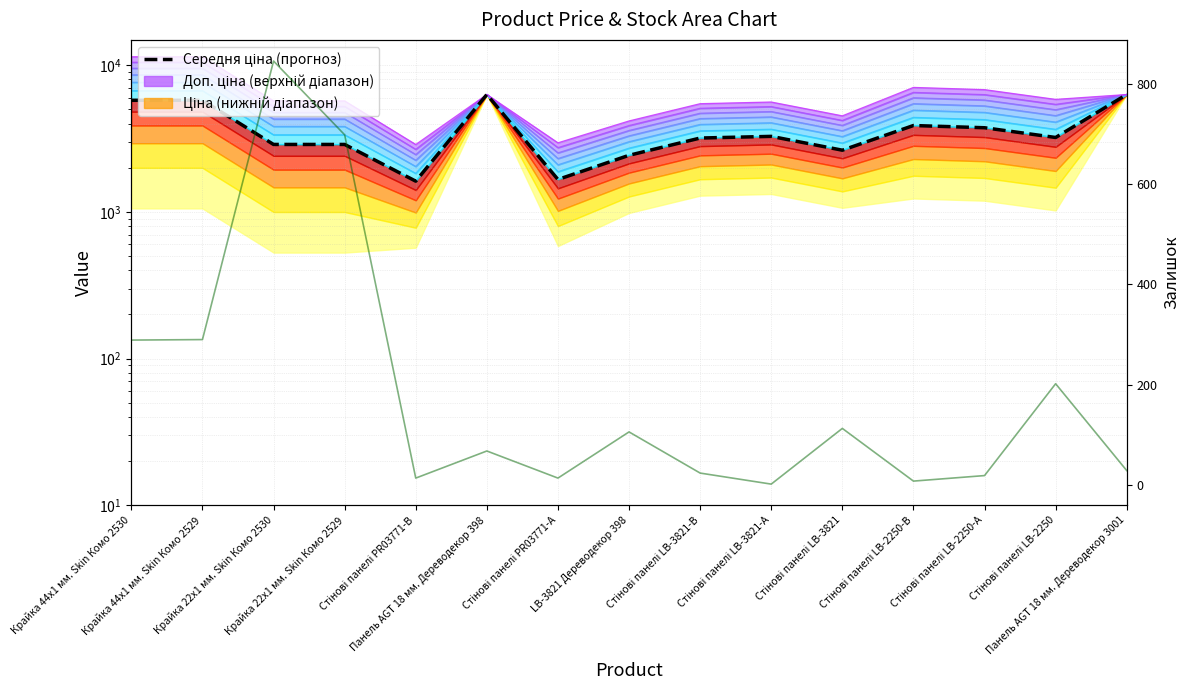

Reading left to right, extract all data points from this chart.

Середня ціна (прогноз): Крайка 44x1 мм. Skin Комо 2530=5762.1	Крайка 44x1 мм. Skin Комо 2529=5762.1	Крайка 22x1 мм. Skin Комо 2530=2881.0	Крайка 22x1 мм. Skin Комо 2529=2881.0	Стінові панелі PR03771-B=1619.3	Панель AGT 18 мм. Дереводекор 398=6308.8	Стінові панелі PR03771-А=1662.6	LB-3821 Дереводекор 398=2429.9	Стінові панелі LB-3821-В=3186.4	Стінові панелі LB-3821-А=3270.9	Стінові панелі LB-3821=2632.8	Стінові панелі LB-2250-В=3878.2	Стінові панелі LB-2250-А=3745.4	Стінові панелі LB-2250=3214.1	Панель AGT 18 мм. Дереводекор 3001=6308.8
Залишок: Крайка 44x1 мм. Skin Комо 2530=289.0	Крайка 44x1 мм. Skin Комо 2529=290.0	Крайка 22x1 мм. Skin Комо 2530=845.0	Крайка 22x1 мм. Skin Комо 2529=698.0	Стінові панелі PR03771-B=14.0	Панель AGT 18 мм. Дереводекор 398=68.0	Стінові панелі PR03771-А=14.0	LB-3821 Дереводекор 398=106.0	Стінові панелі LB-3821-В=24.0	Стінові панелі LB-3821-А=2.0	Стінові панелі LB-3821=113.0	Стінові панелі LB-2250-В=8.0	Стінові панелі LB-2250-А=19.0	Стінові панелі LB-2250=202.0	Панель AGT 18 мм. Дереводекор 3001=29.0